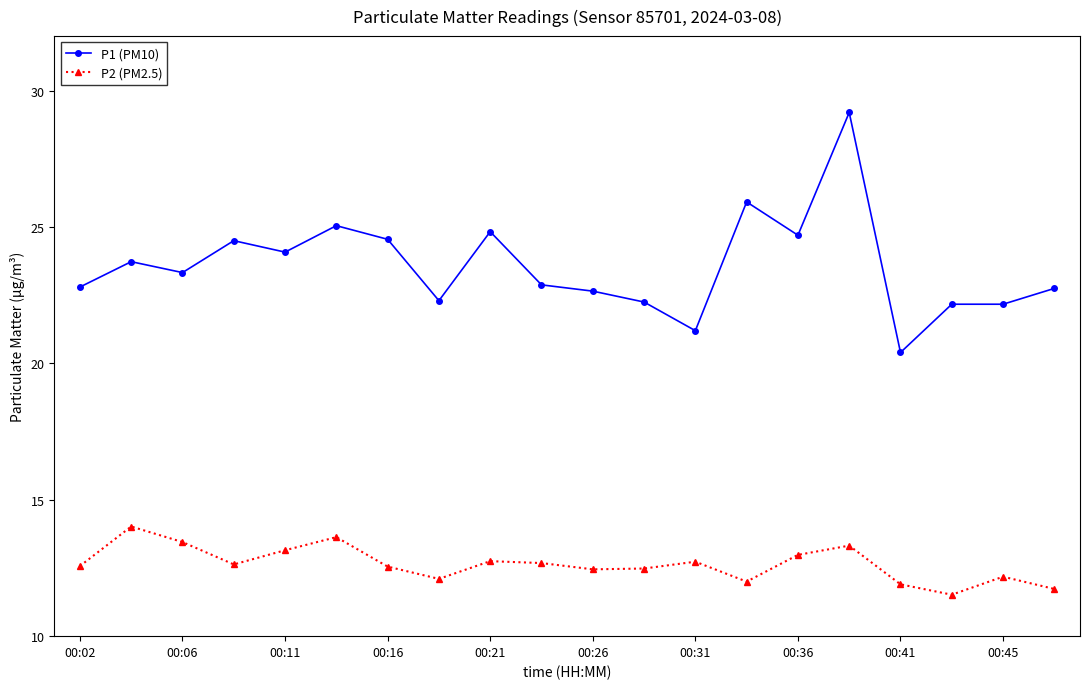

Which series has the largest range (max minus min)?

P1 (PM10)